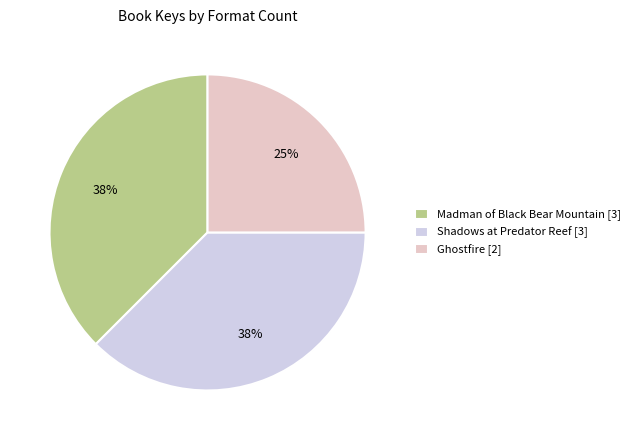

Does any single category account for the majority?

No